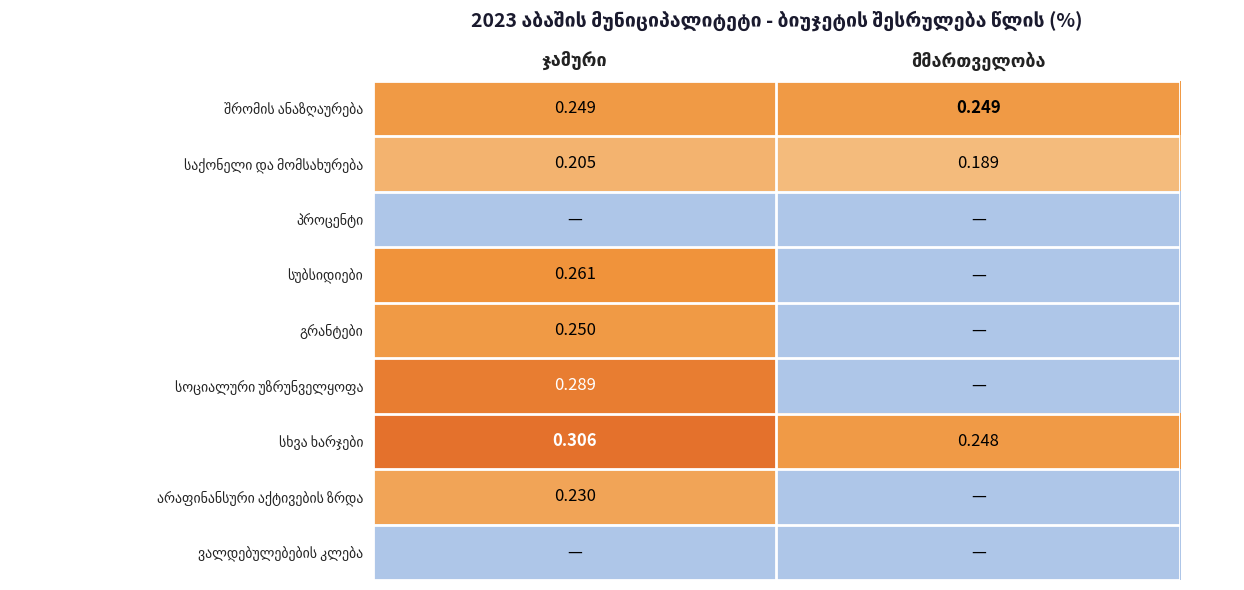

At მმართველობა, list the series in order from largest to smallest.

შრომის ანაზღაურება, სხვა ხარჯები, საქონელი და მომსახურება, პროცენტი, სუბსიდიები, გრანტები, სოციალური უზრუნველყოფა, არაფინანსური აქტივების ზრდა, ვალდებულებების კლება